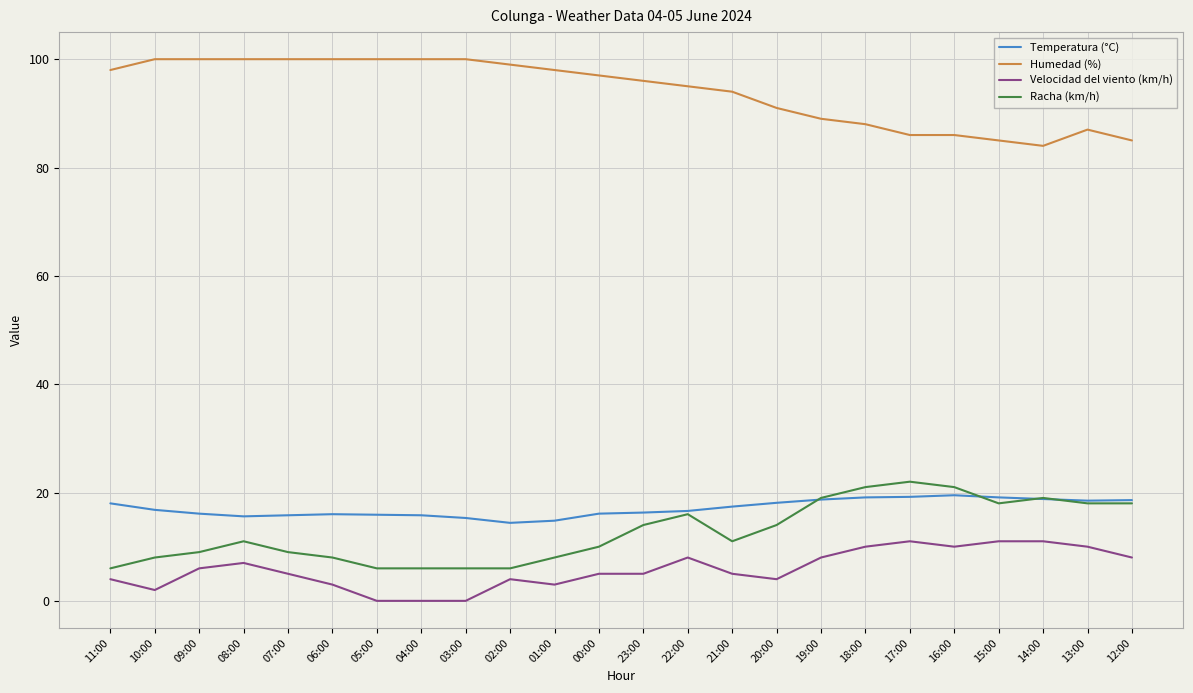

Where is Humedad (%) nearest to the value 92?

20:00